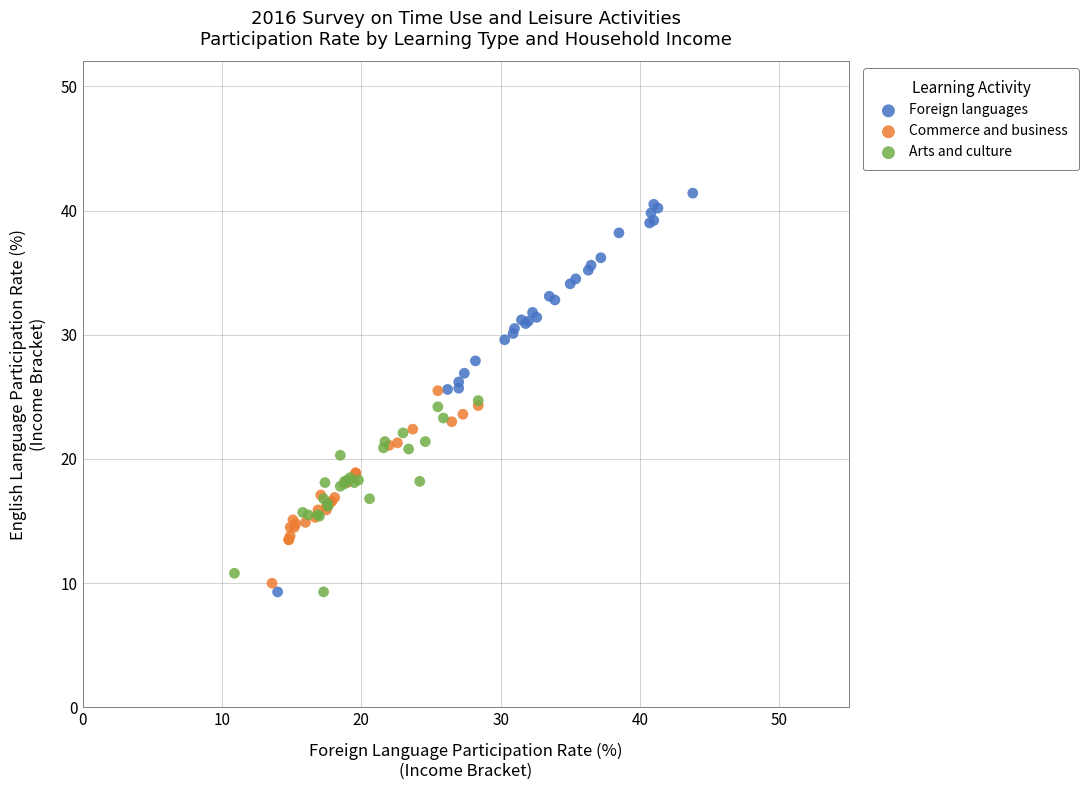

Which series contains the highest Y value?

Foreign languages